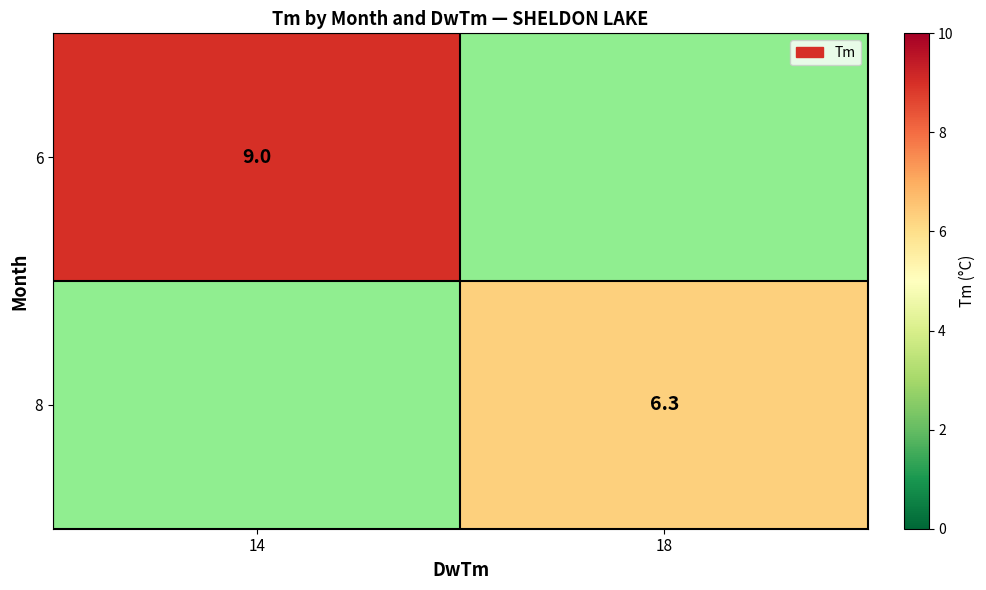

What is the greatest value displayed?

9.0